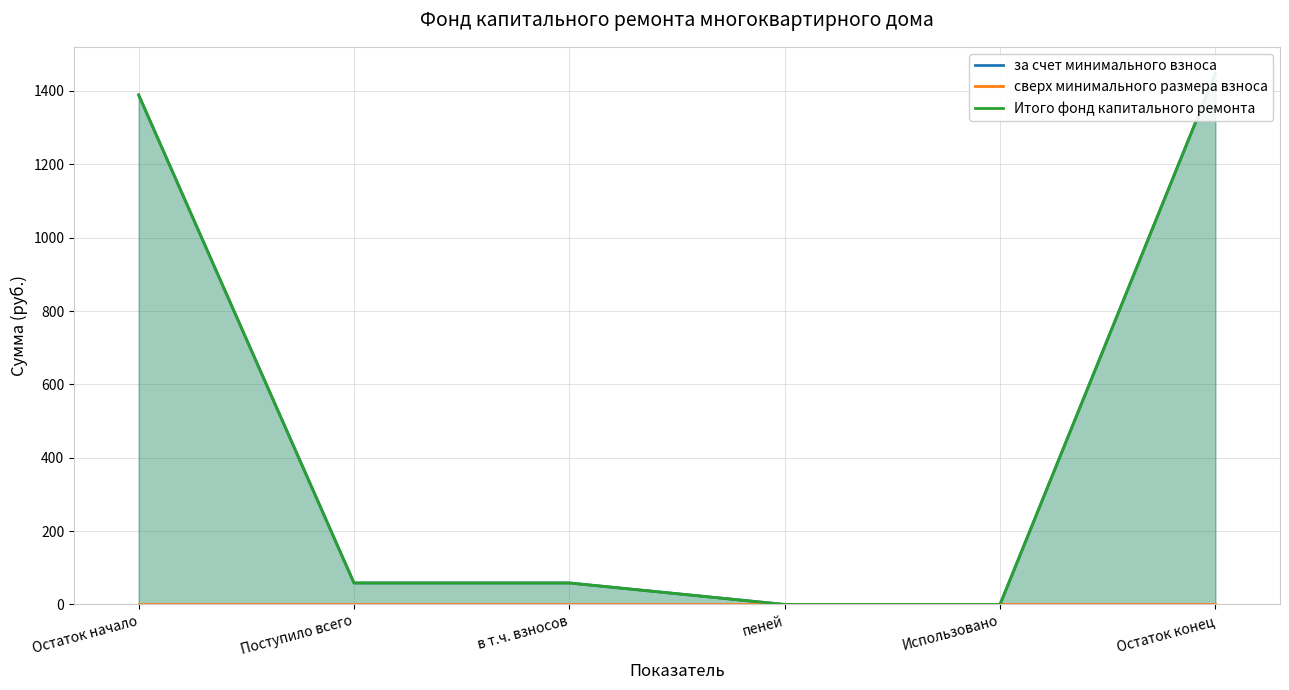

What is the approximate value of Итого фонд капитального ремонта at Остаток конец?

1447.8